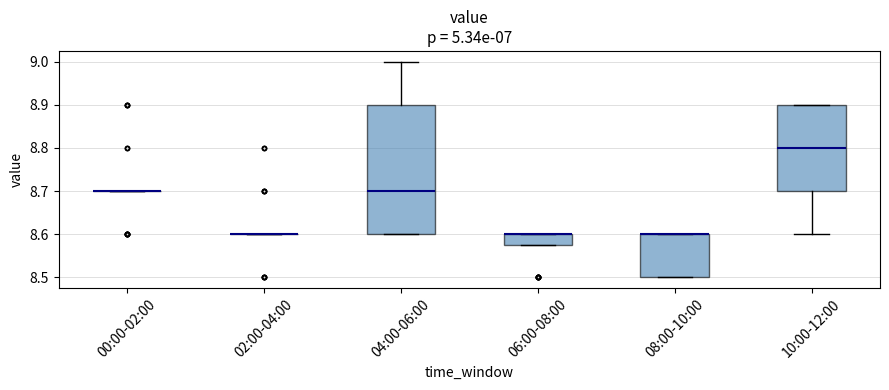

Comparing the boxes themselves (not the whiskers), which one is the tallest?

04:00-06:00